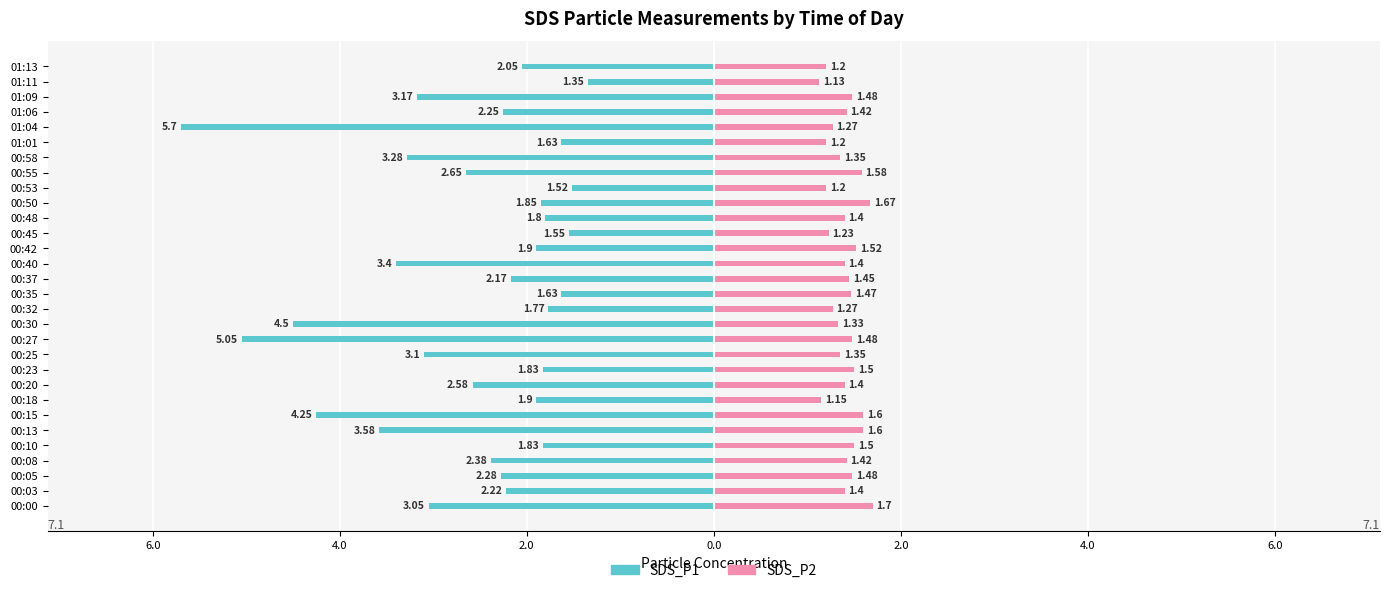

Count the SDS_P2 values in the range 1 to 2.

30